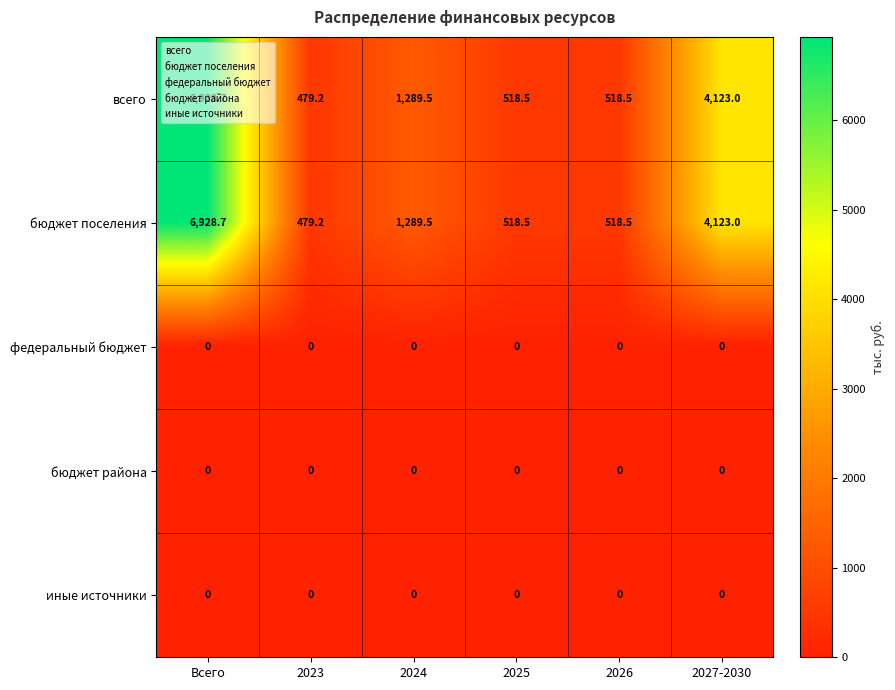

The бюджет района series shows 0.0 at 2027-2030. True or false?

True